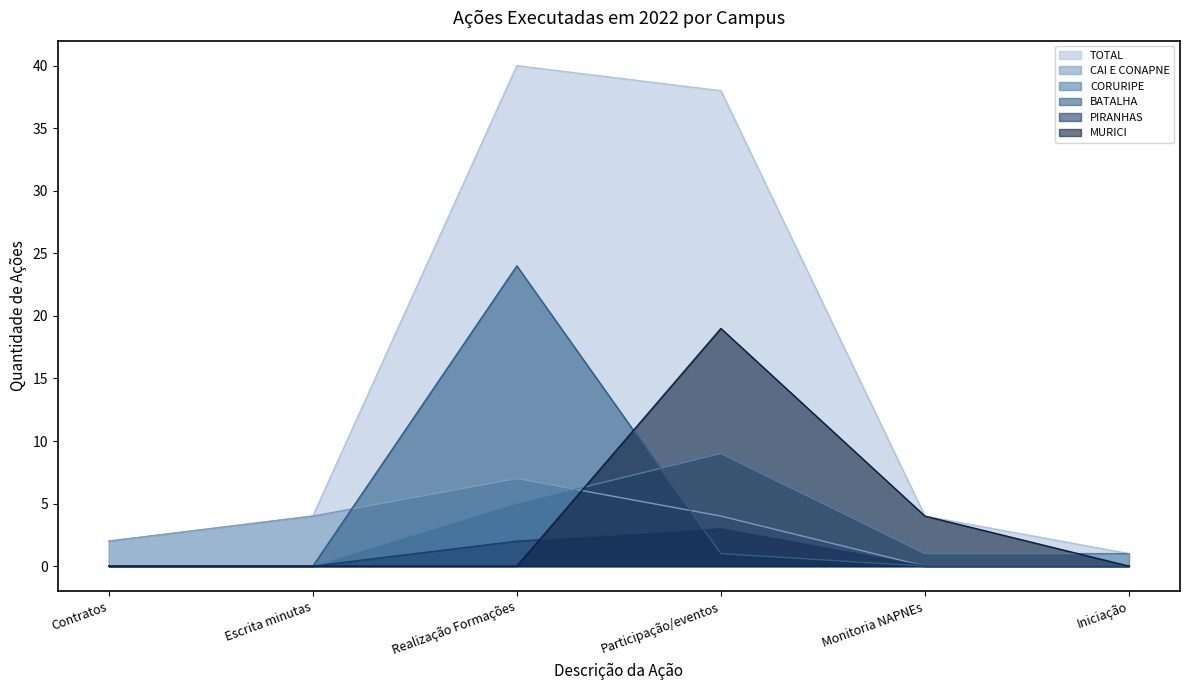

In PIRANHAS, how many points are higher than both neighbors (excluding endpoints)?

1